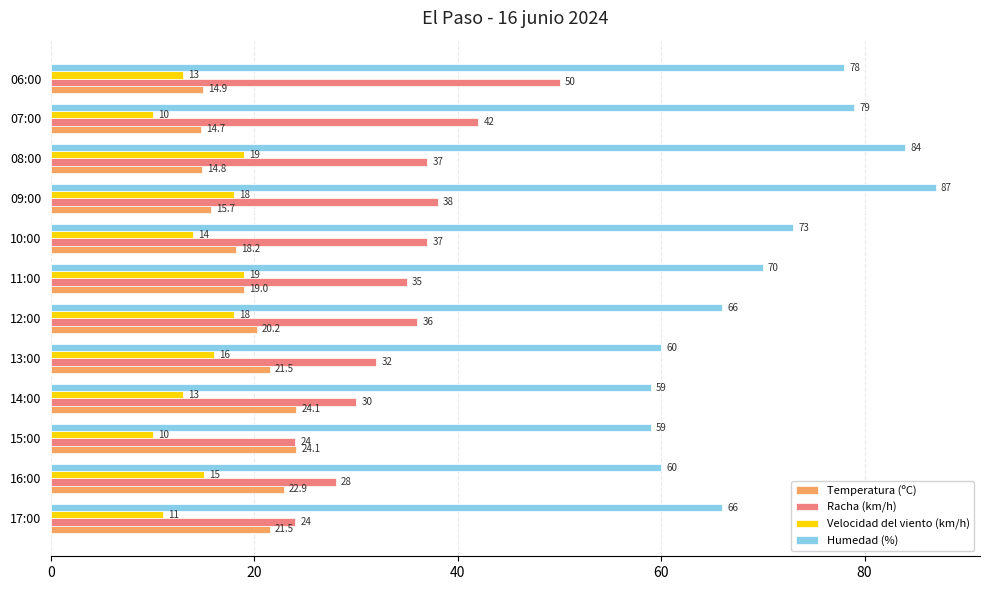

At which label is Velocidad del viento (km/h) closest to 14?

10:00